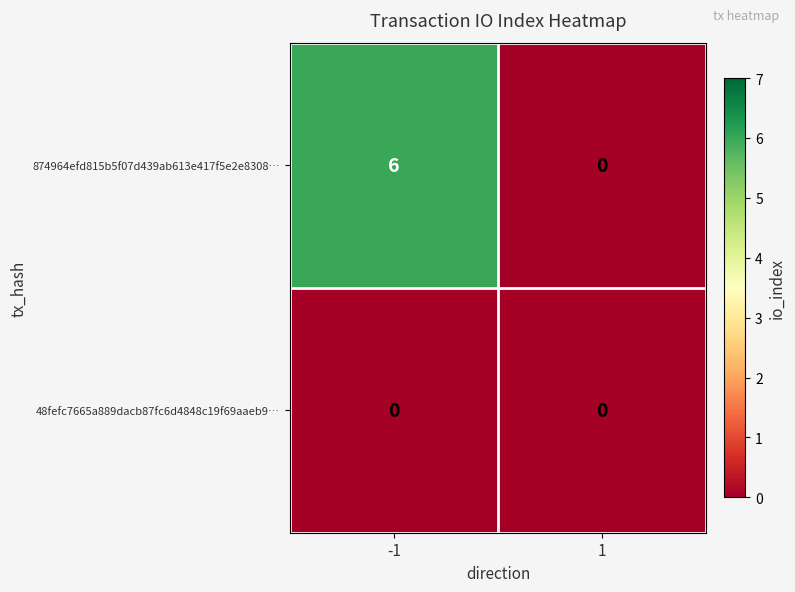

The value of 48fefc7665a889dacb87fc6d4848c19f69aaeb9… at 1 is 0. True or false?

True